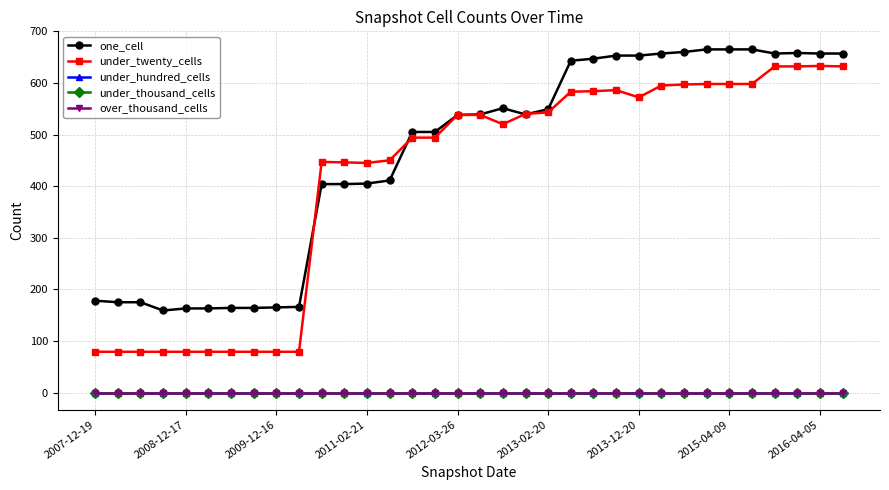

Is this an area chart (filled region under the line)?

No